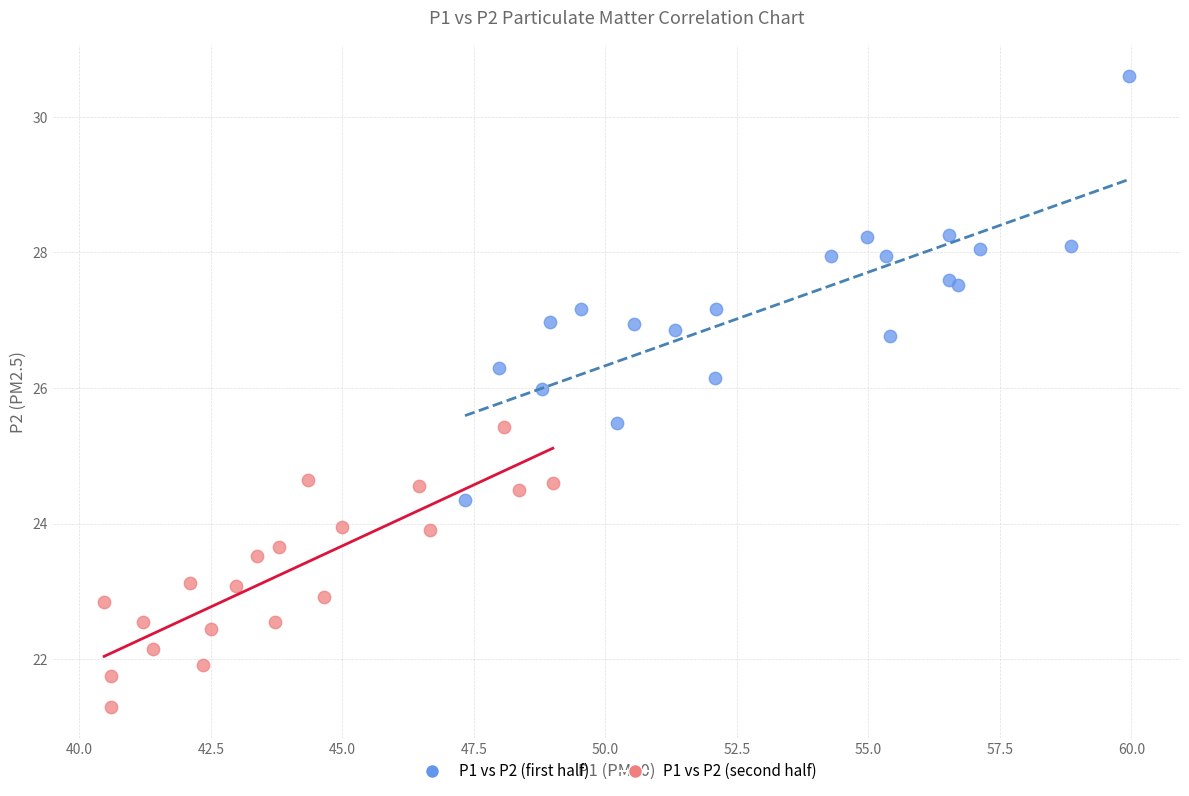

Which series has the widest spread of Y values?

P1 vs P2 (first half)